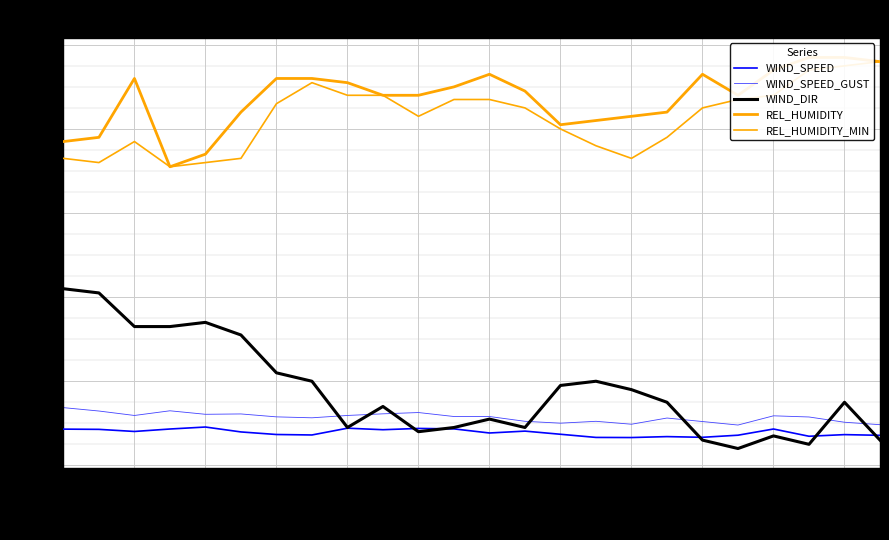

Which series has the widest spread of values?

WIND_DIR